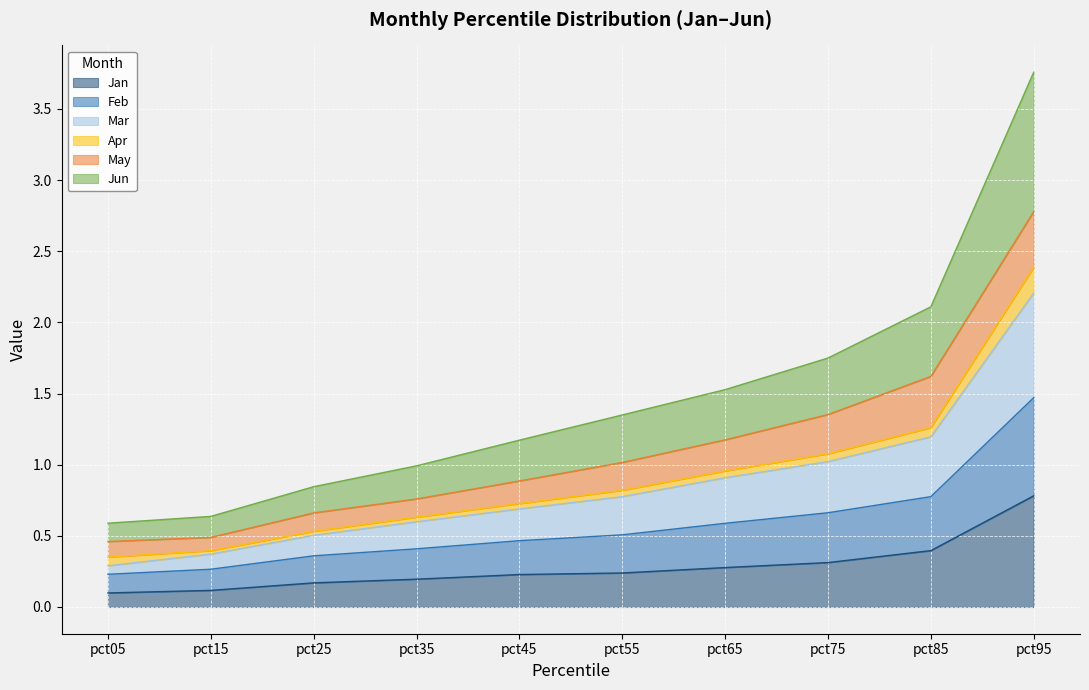

True or false: Mar and Jun intersect in this chart.

False